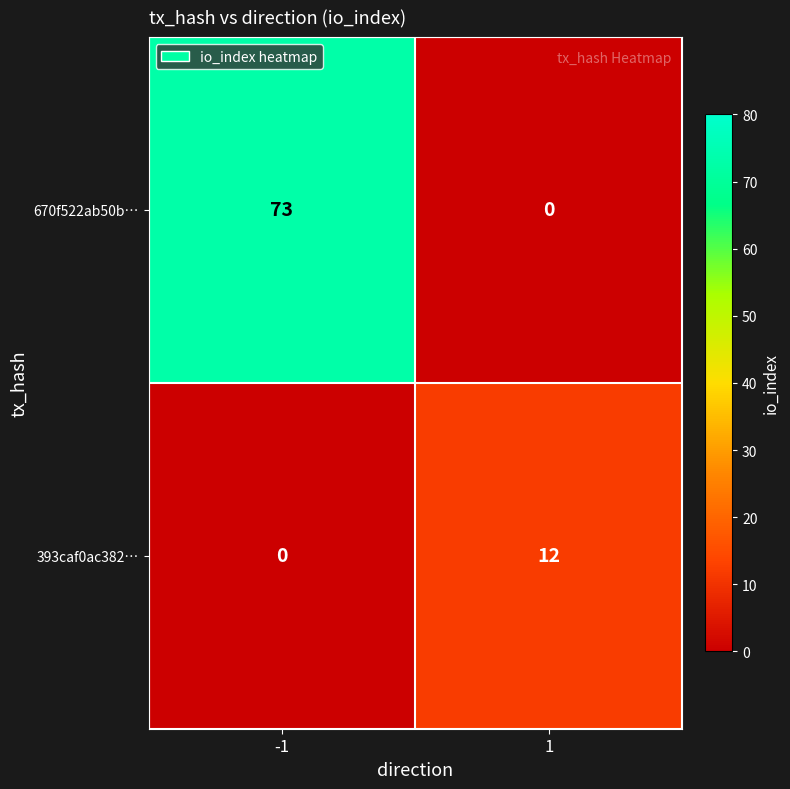

Which series has the widest spread of values?

670f522ab50b…